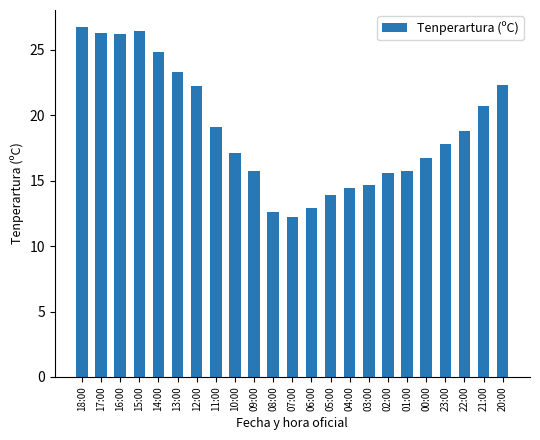

What is the maximum value shown in the chart?

26.7